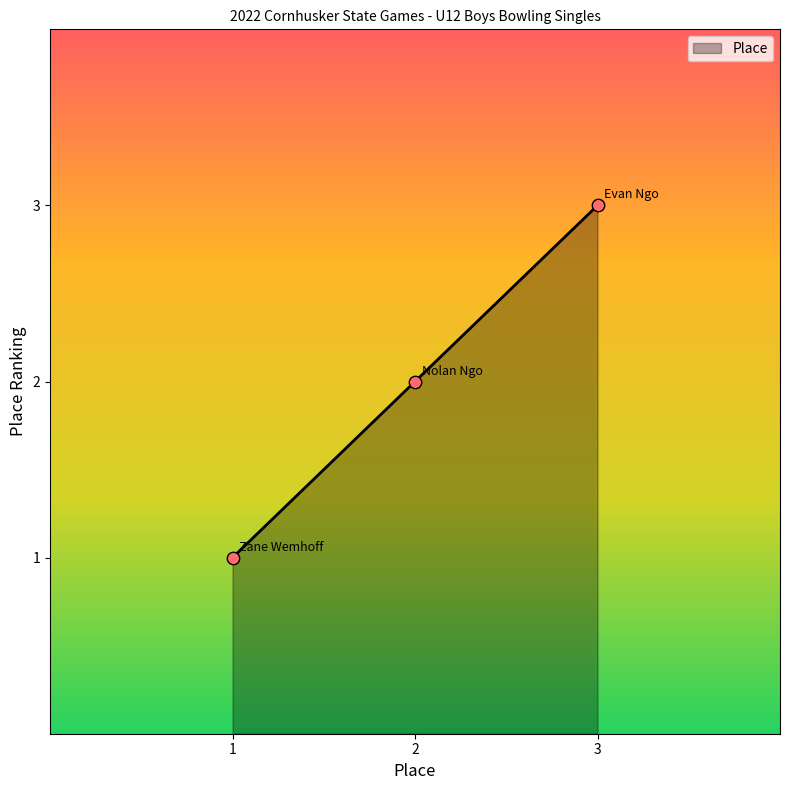

What is the ratio of the value at 3 to the value at 1?

3.0